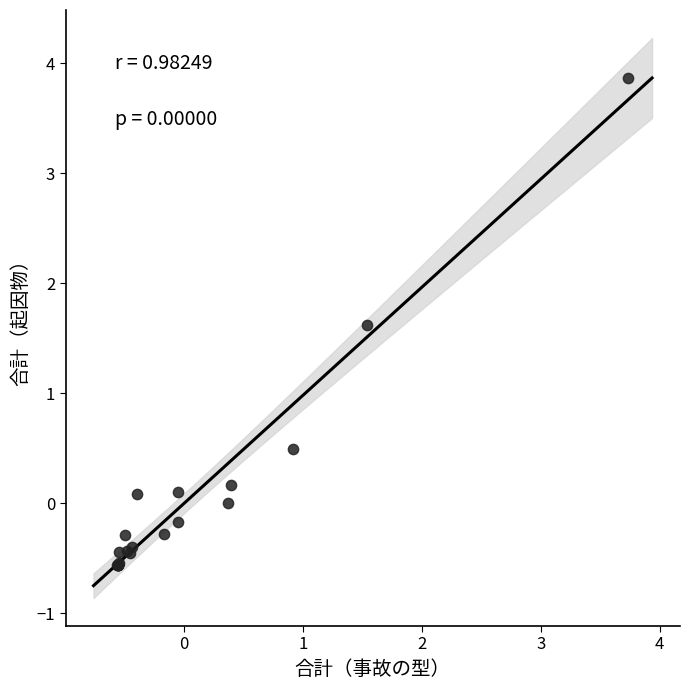

What Y value in the scatter plot is closest to 1?

0.5